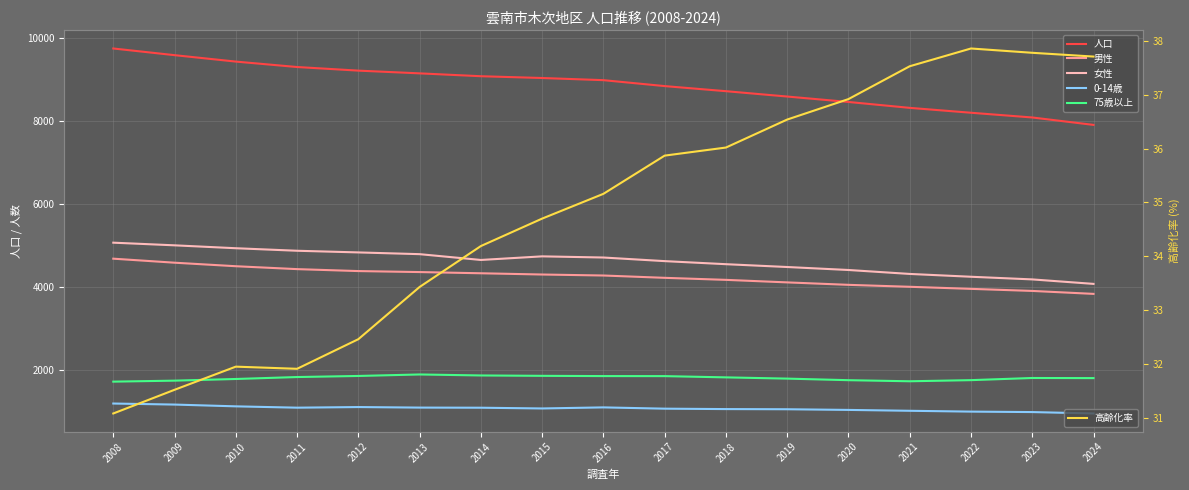

At 2022, list the series in order from largest to smallest.

人口, 女性, 男性, 75歳以上, 0-14歳, 高齢化率